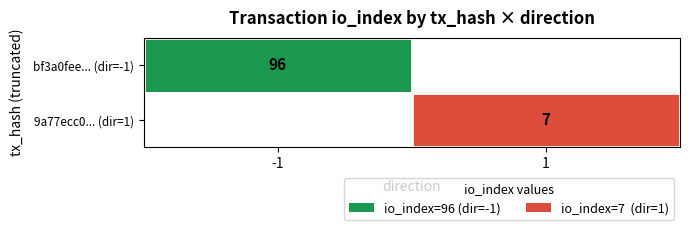

True or false: bf3a0fee... (dir=-1) has a value of 48 at -1.

False